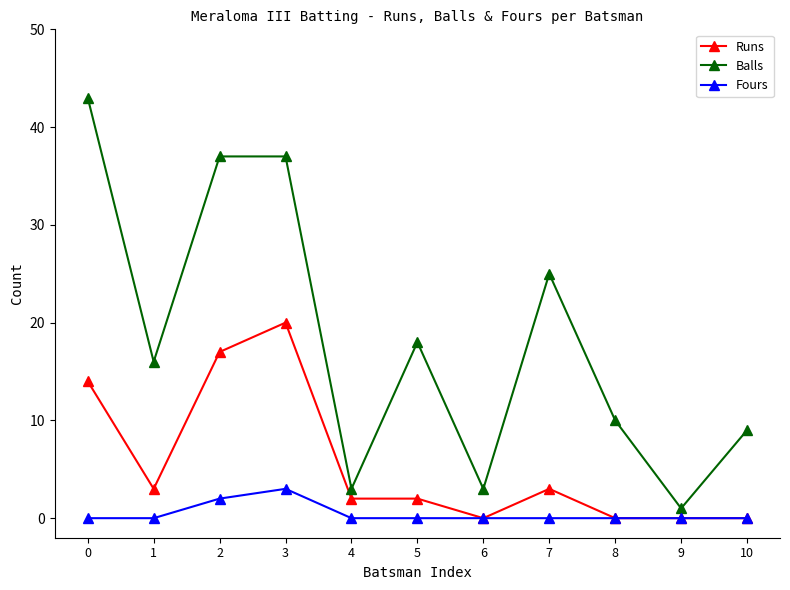

What is the value of the Fours point at the 4th from the left?

3